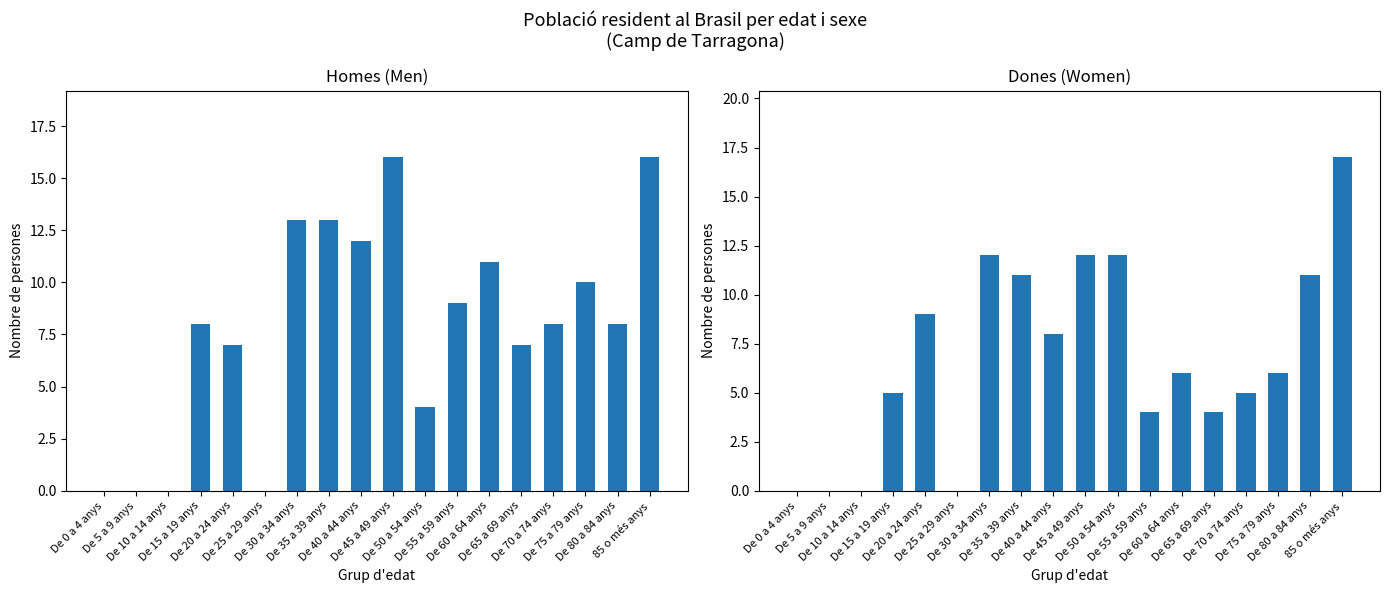

Where does the Dones series first go above 6?

De 20 a 24 anys